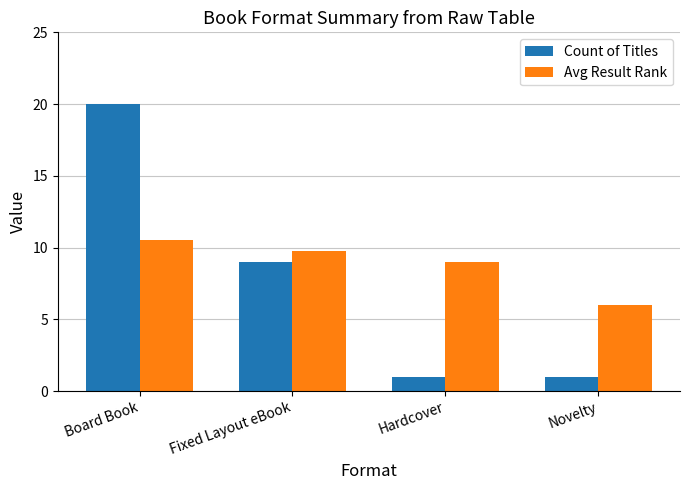

Where is Avg Result Rank nearest to the value 8?

Hardcover